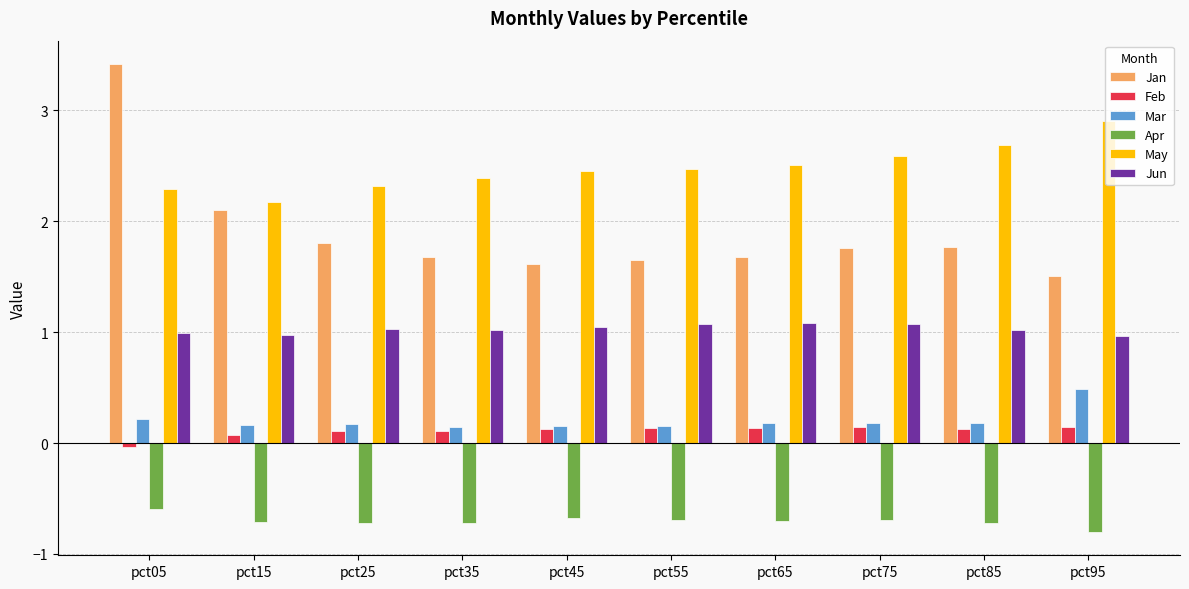

At pct95, list the series in order from smallest to largest.

Apr, Feb, Mar, Jun, Jan, May